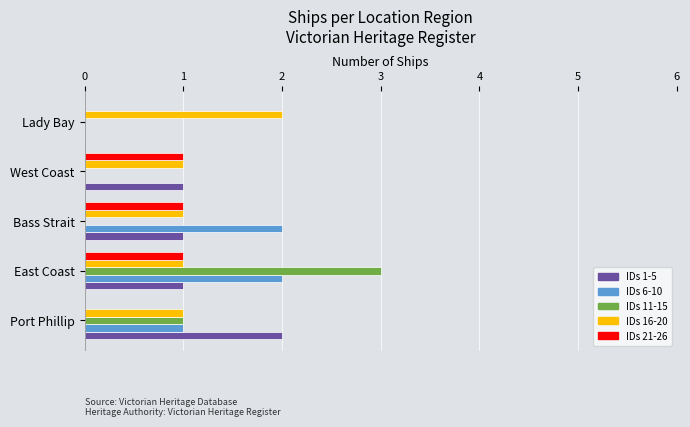

What is the highest value of the IDs 21-26 series?

1